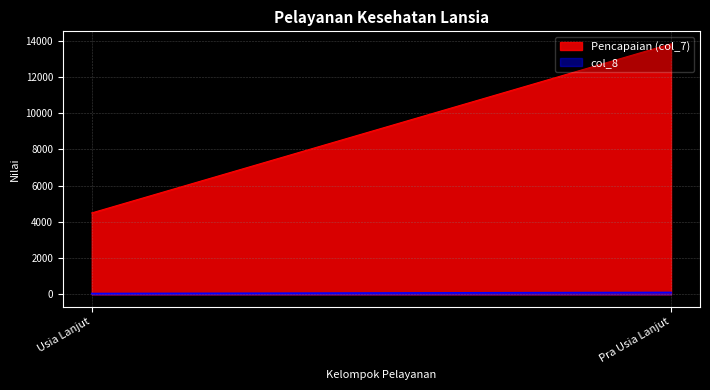

What is the total value across all series at Usia Lanjut?

4543.2